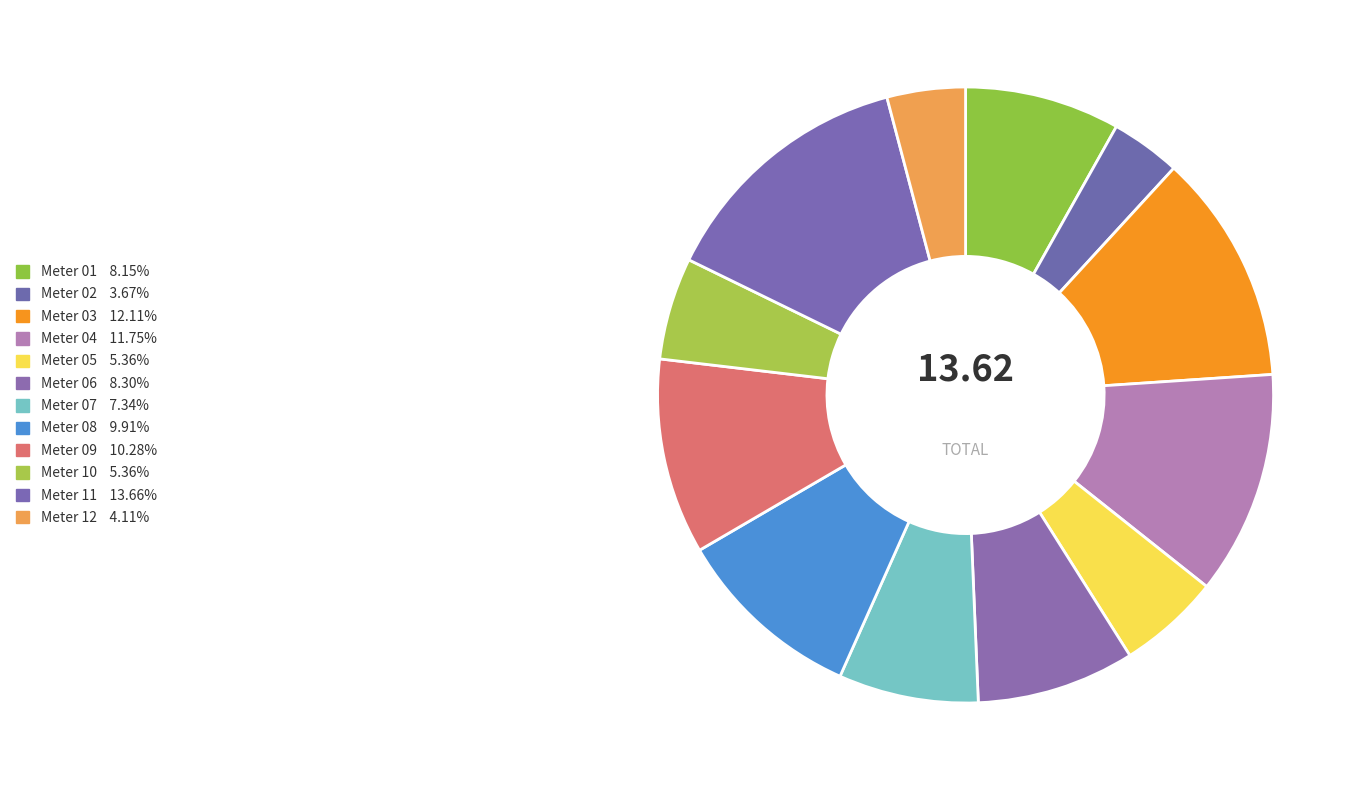

Rank the categories by value from highest to lowest.

11, 03, 04, 09, 08, 06, 01, 07, 05, 10, 12, 02